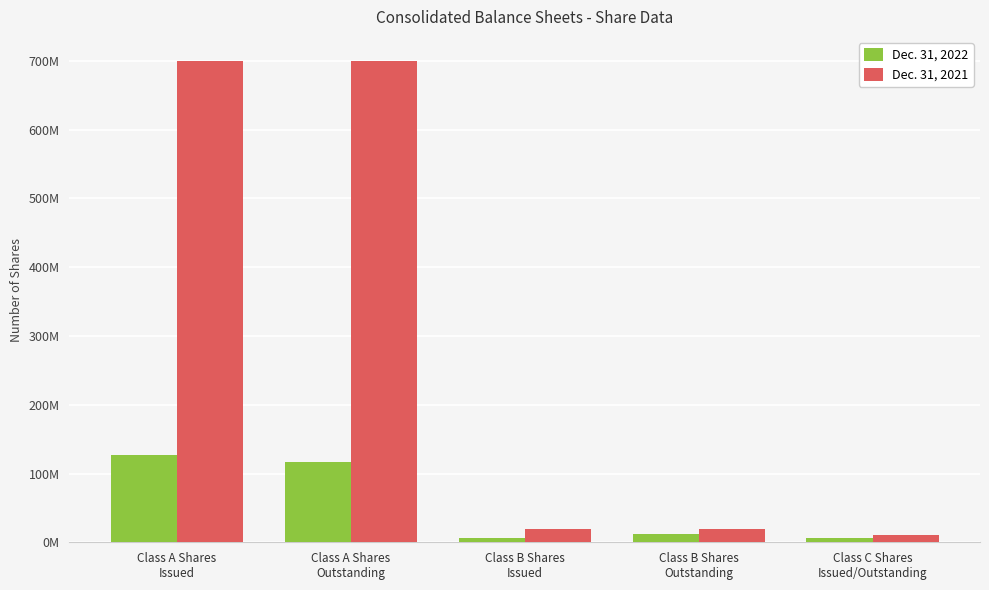

Reading left to right, what are all the values shown in this chart?

Dec. 31, 2022: Class A Shares
Issued=126387000	Class A Shares
Outstanding=116175000	Class B Shares
Issued=6678000	Class B Shares
Outstanding=12397000	Class C Shares
Issued/Outstanding=6478000
Dec. 31, 2021: Class A Shares
Issued=700000000	Class A Shares
Outstanding=700000000	Class B Shares
Issued=20000000	Class B Shares
Outstanding=20000000	Class C Shares
Issued/Outstanding=10000000